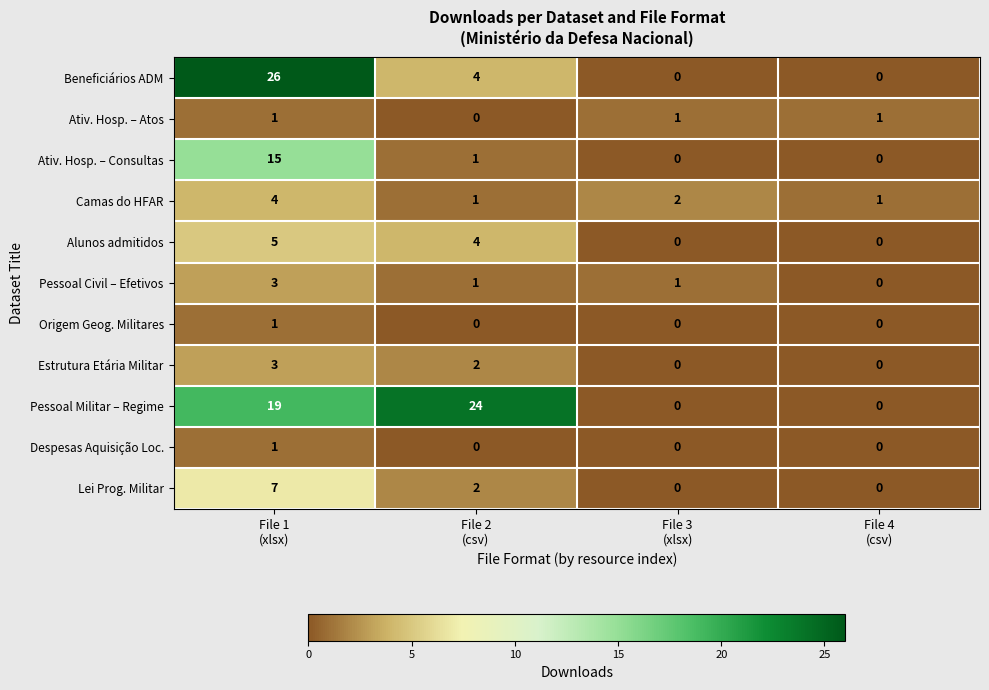

How many data points does each series have?

4